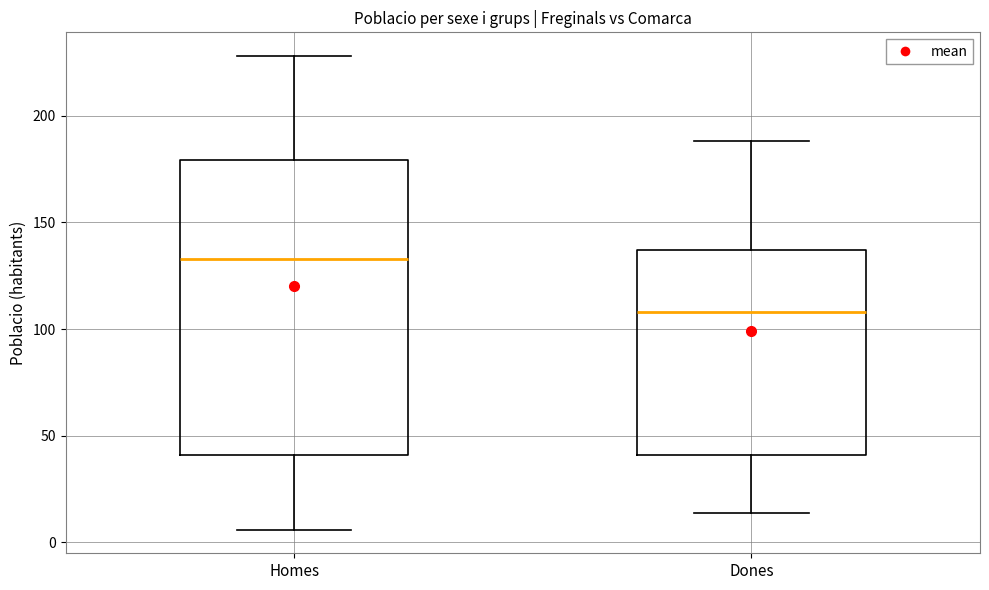

Which box's median line is the lowest?

Dones